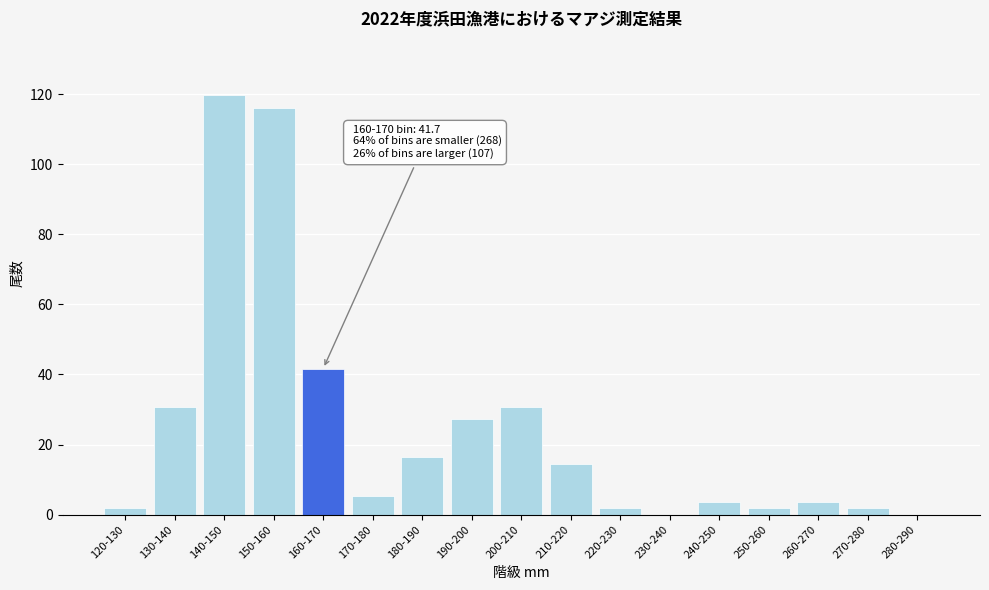

Reading left to right, transcribe all the data shown in this chart.

120-130=1.8	130-140=30.8	140-150=119.7	150-160=116.0	160-170=41.7	170-180=5.4	180-190=16.3	190-200=27.2	200-210=30.8	210-220=14.5	220-230=1.8	230-240=0.0	240-250=3.6	250-260=1.8	260-270=3.6	270-280=1.8	280-290=0.0